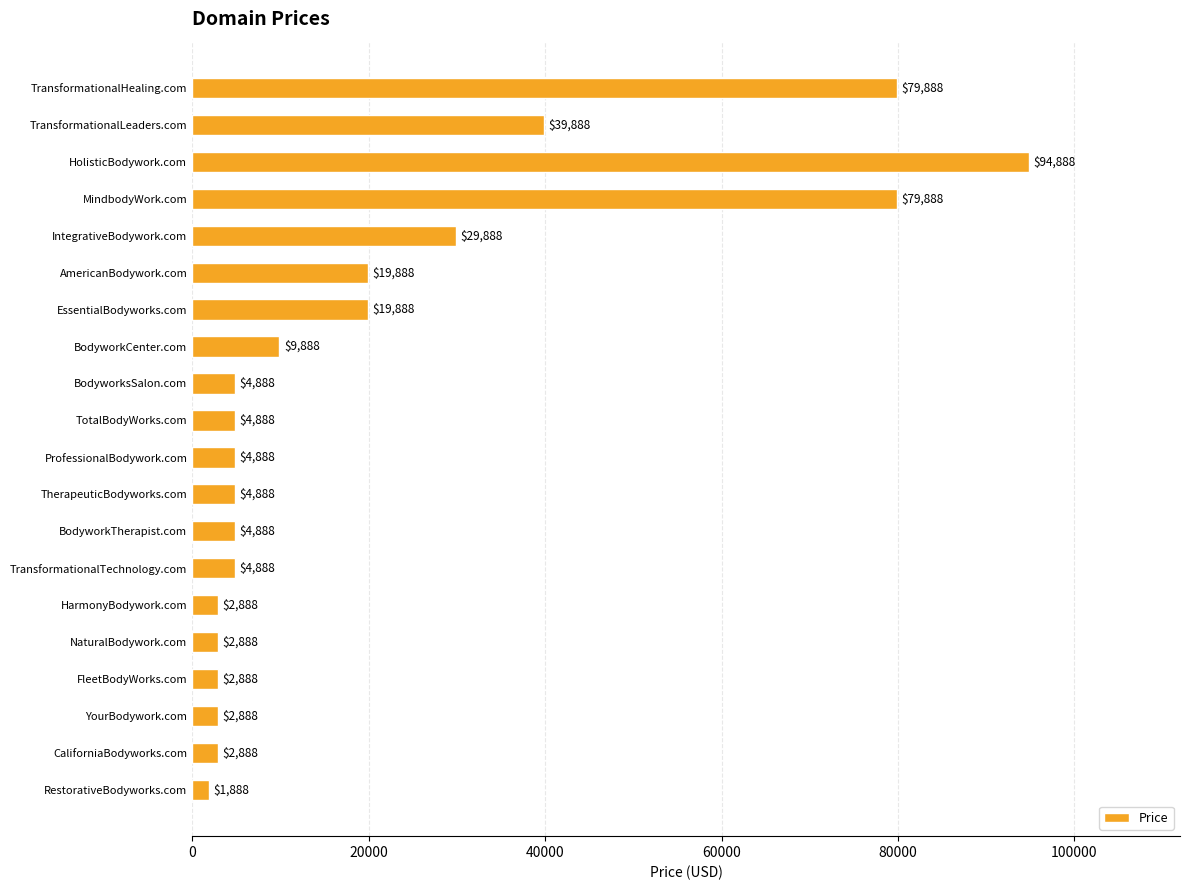

Reading top to bottom, what are all the values shown in this chart?

TransformationalHealing.com=79888	TransformationalLeaders.com=39888	HolisticBodywork.com=94888	MindbodyWork.com=79888	IntegrativeBodywork.com=29888	AmericanBodywork.com=19888	EssentialBodyworks.com=19888	BodyworkCenter.com=9888	BodyworksSalon.com=4888	TotalBodyWorks.com=4888	ProfessionalBodywork.com=4888	TherapeuticBodyworks.com=4888	BodyworkTherapist.com=4888	TransformationalTechnology.com=4888	HarmonyBodywork.com=2888	NaturalBodywork.com=2888	FleetBodyWorks.com=2888	YourBodywork.com=2888	CaliforniaBodyworks.com=2888	RestorativeBodyworks.com=1888